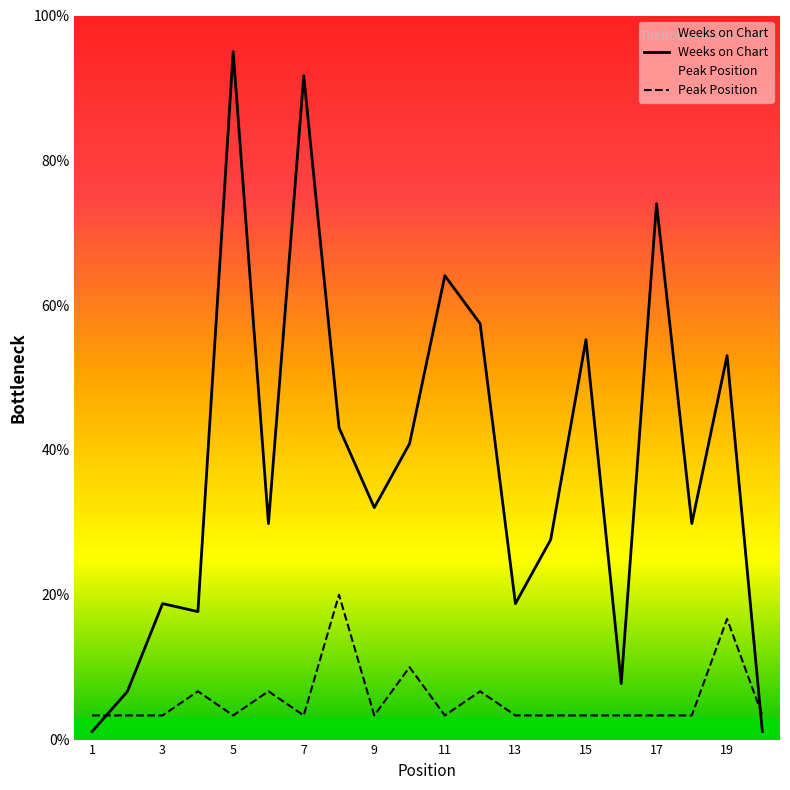

At which label does Peak Position reach its minimum?

1